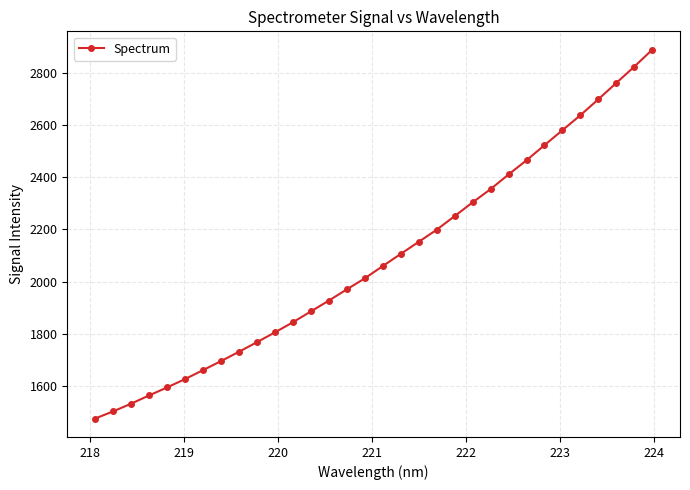

True or false: the data has more than 2 interior local peaks.

False